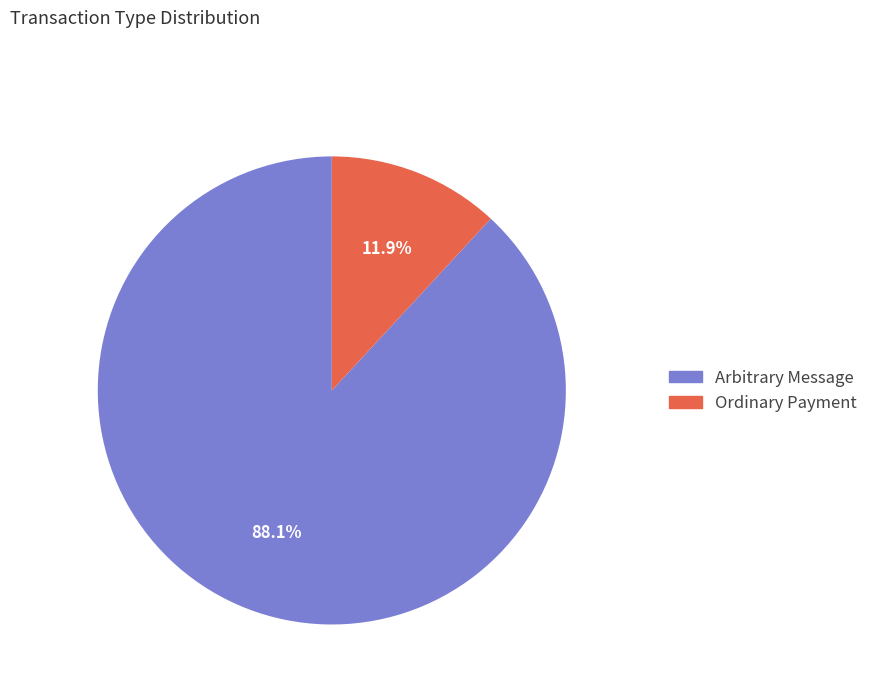

Approximately how many times larger is the value at Arbitrary Message compared to Ordinary Payment?

7.4